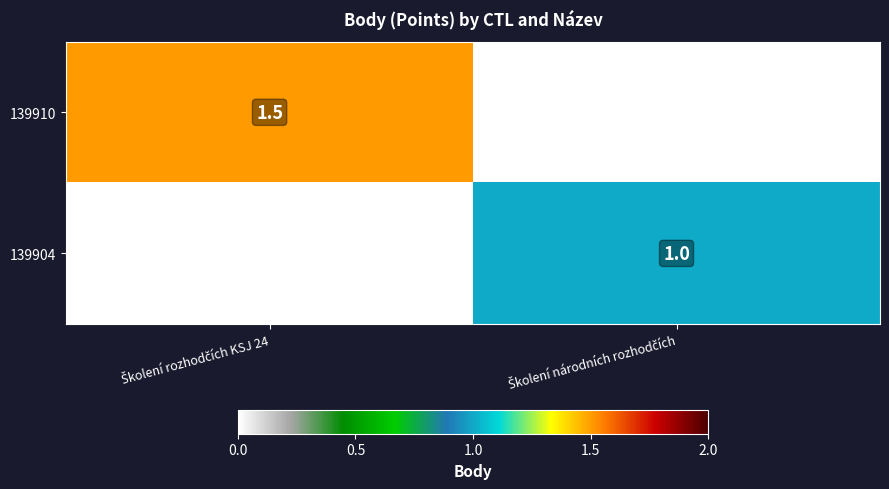

What is the average value of the 139910 series?

0.8